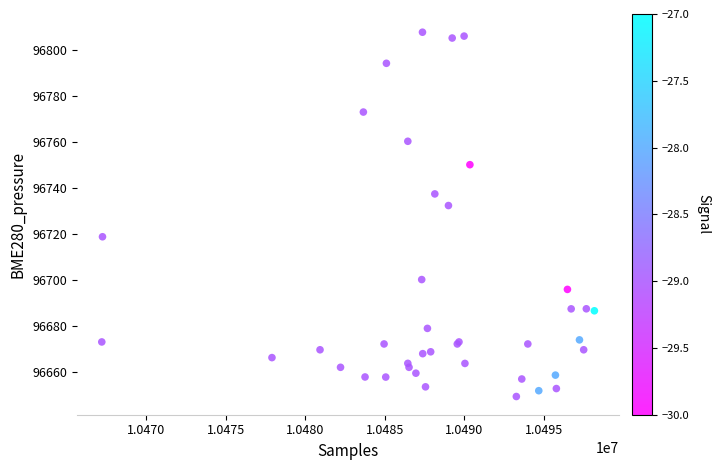

What Y value in the scatter plot is closest to 96728?

96732.5